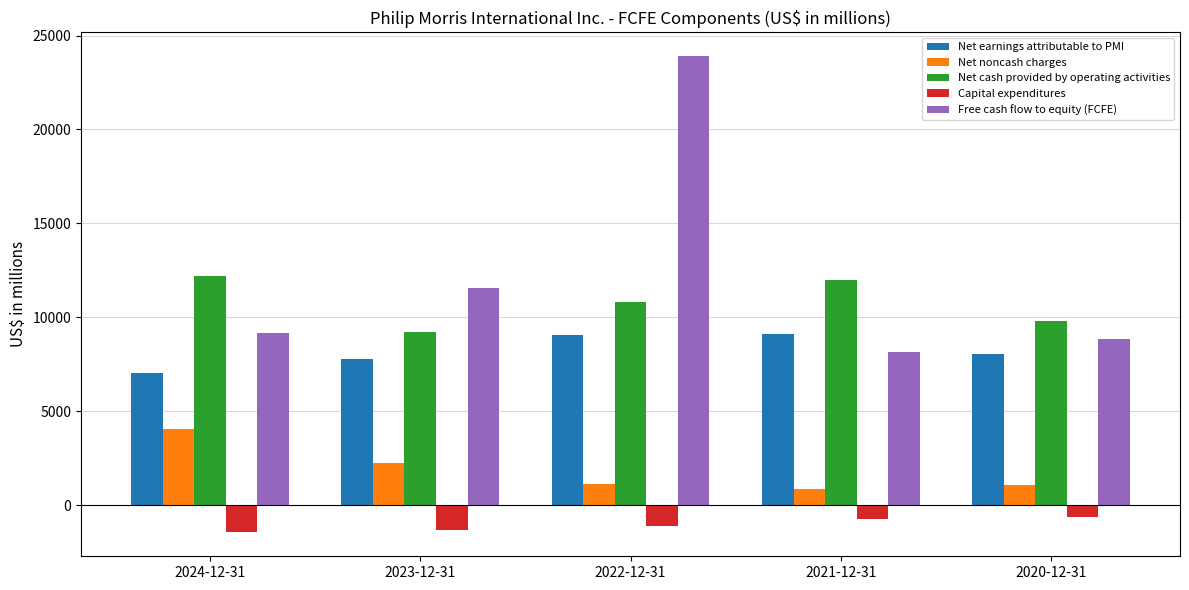

Which series has the largest range (max minus min)?

Free cash flow to equity (FCFE)